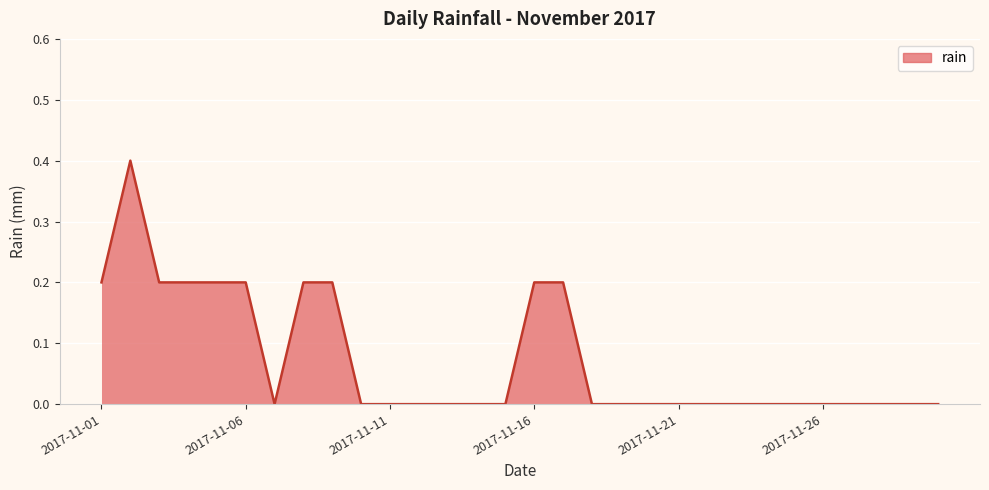

How many lines are shown in the chart?

1